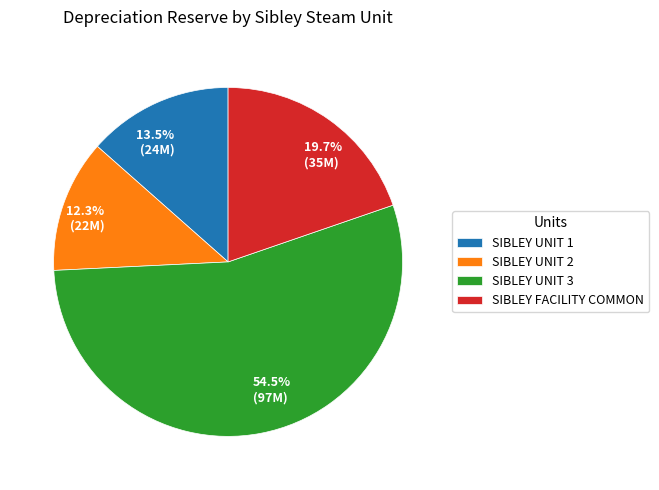

Which slice represents more than half of the pie?

SIBLEY UNIT 3